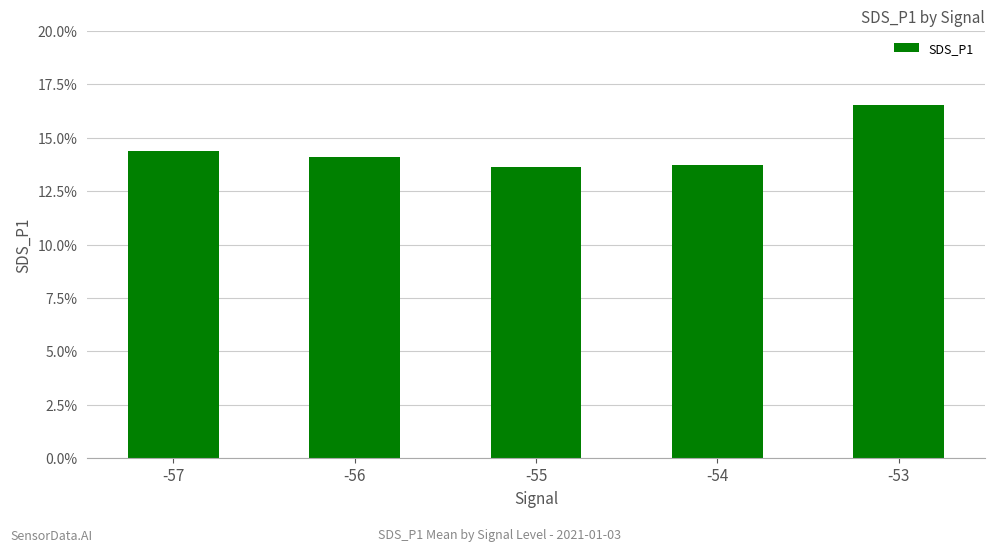

What is the maximum value shown in the chart?

16.6